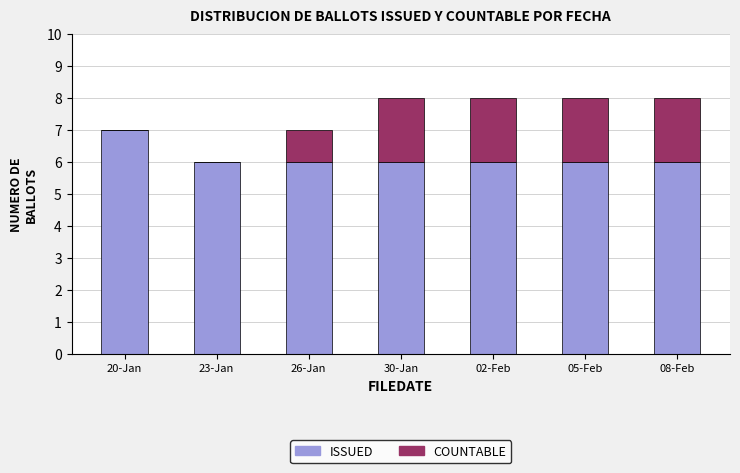

Which category has the highest value in the ISSUED series?

20-Jan